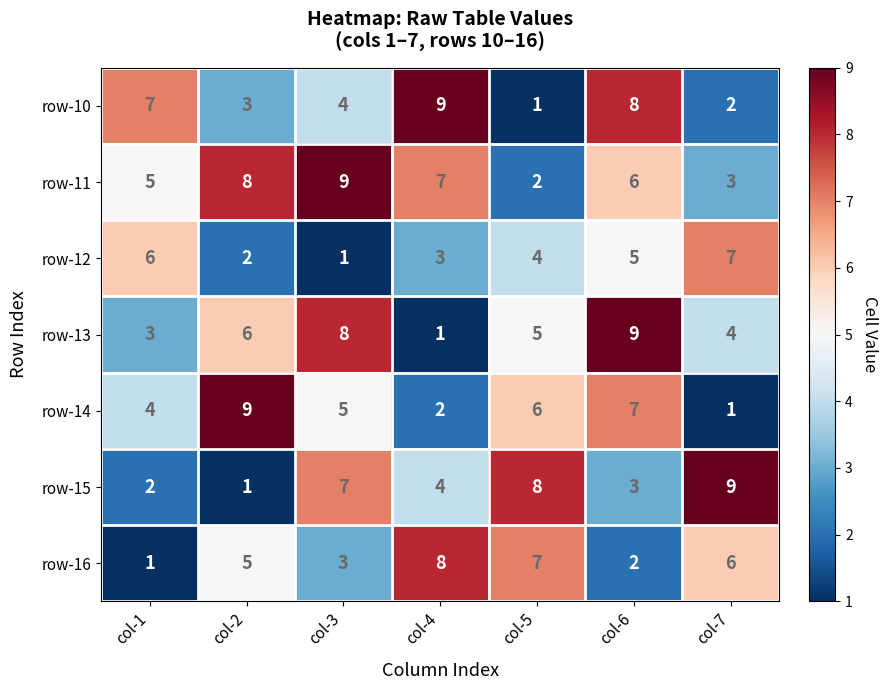

What is the total value across all series at col-7?

32